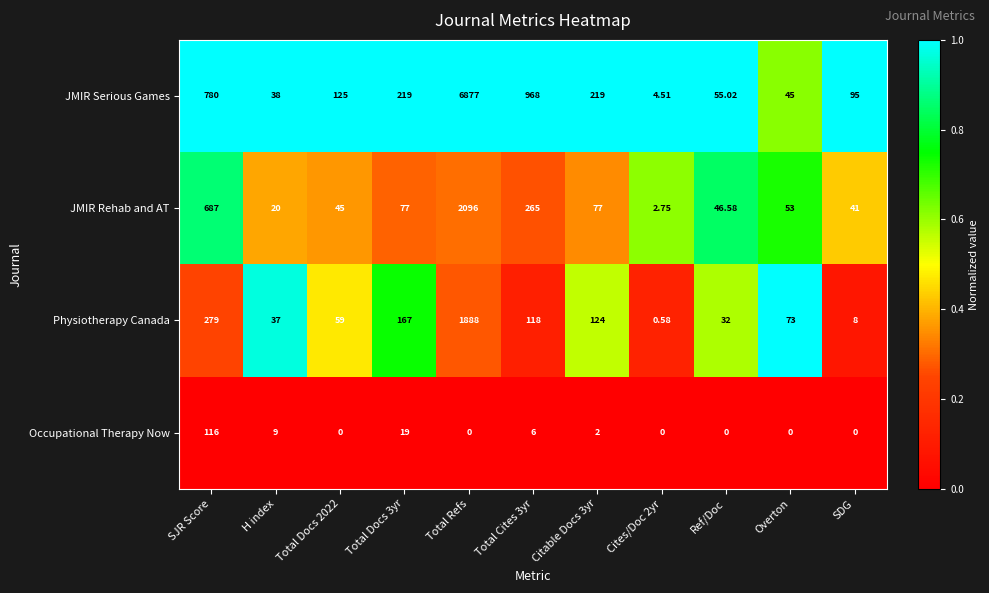

How many data points does each series have?

11